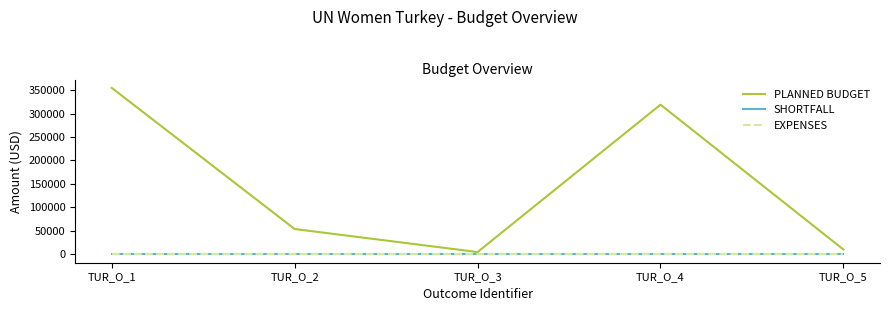

Reading left to right, what are all the values shown in this chart?

PLANNED BUDGET: TUR_O_1=354633	TUR_O_2=54066	TUR_O_3=5000	TUR_O_4=318927	TUR_O_5=10403
SHORTFALL: TUR_O_1=0	TUR_O_2=0	TUR_O_3=0	TUR_O_4=0	TUR_O_5=0
EXPENSES: TUR_O_1=0	TUR_O_2=0	TUR_O_3=0	TUR_O_4=0	TUR_O_5=0